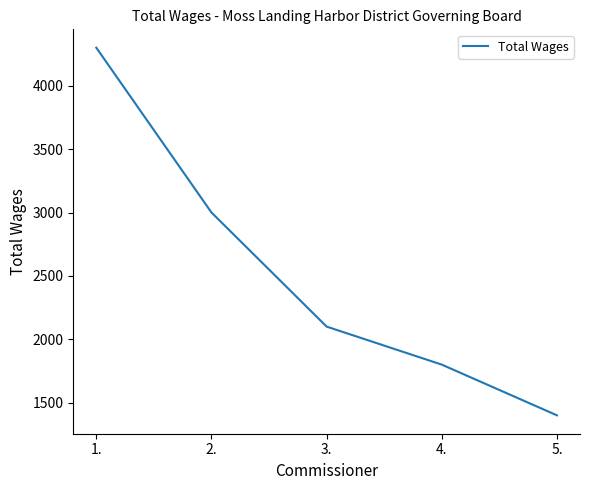

Which has a higher value, 3. or 5.?

3.